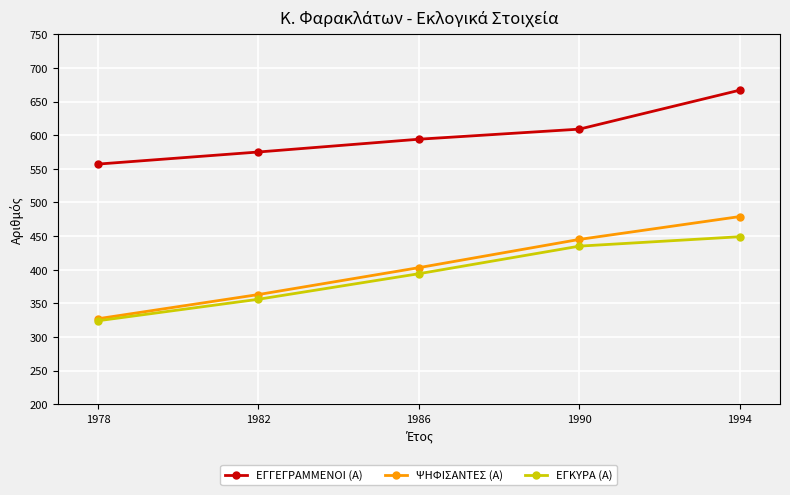

What is the value of the ΕΓΚΥΡΑ (Α) point at the 1st from the left?

324